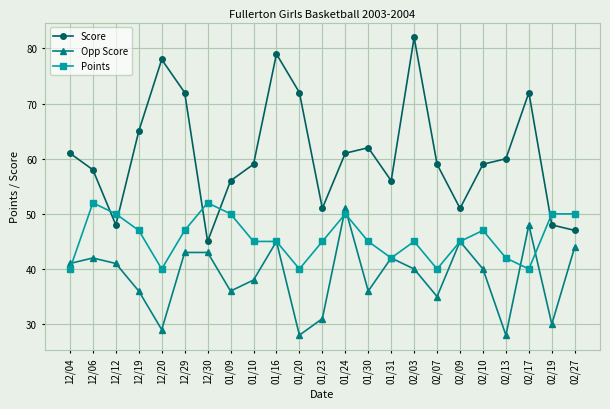

After their last crossing, which series has the higher values: Opp Score or Points?

Points